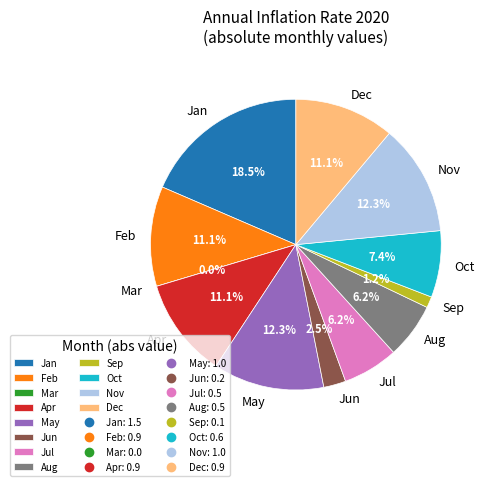

Which category has the smallest portion of the pie?

Mar